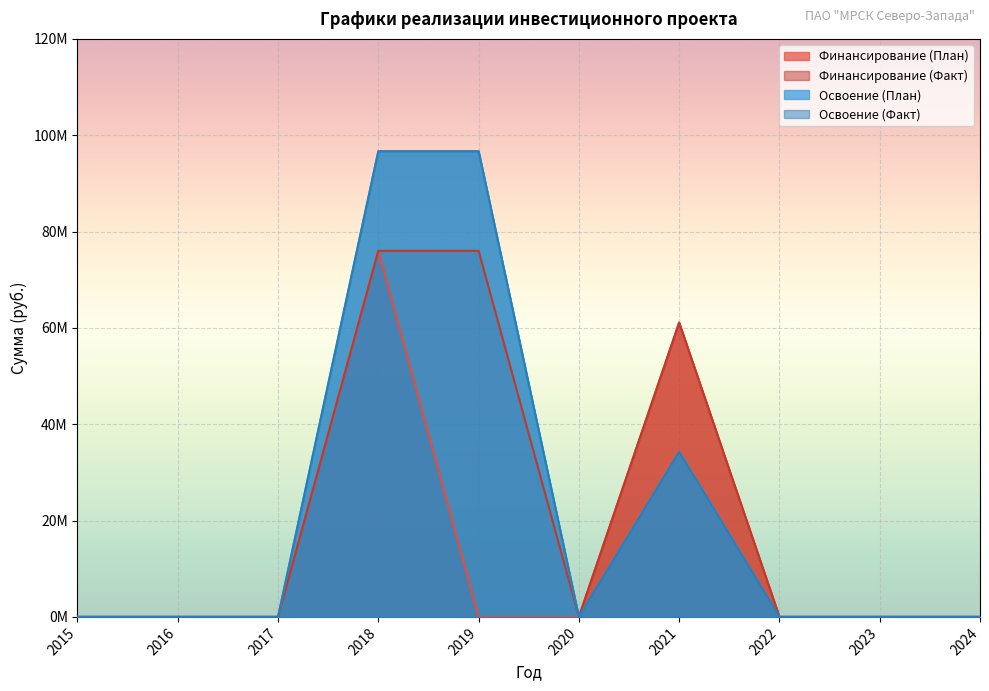

At which category does Финансирование (Факт) reach its first local valley?

2020